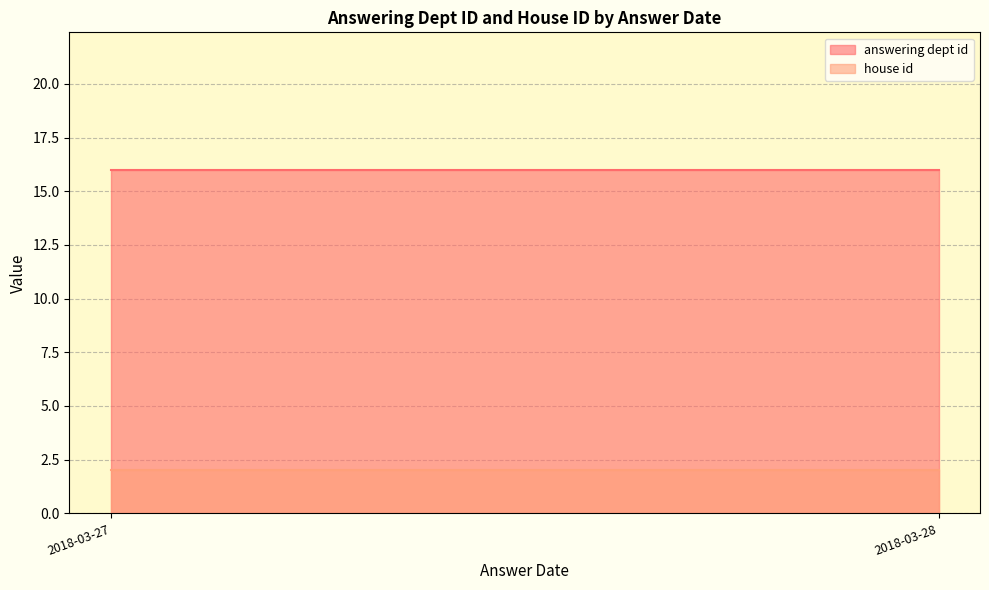

True or false: house id has a value of 2 at 2018-03-28.

True